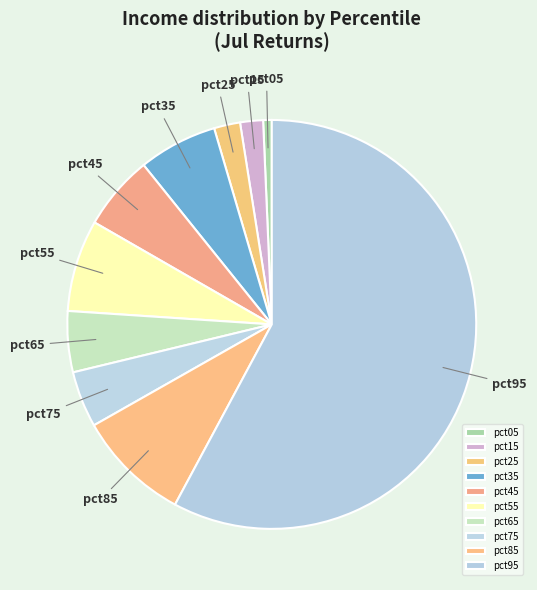

How many slices are in this pie chart?

10